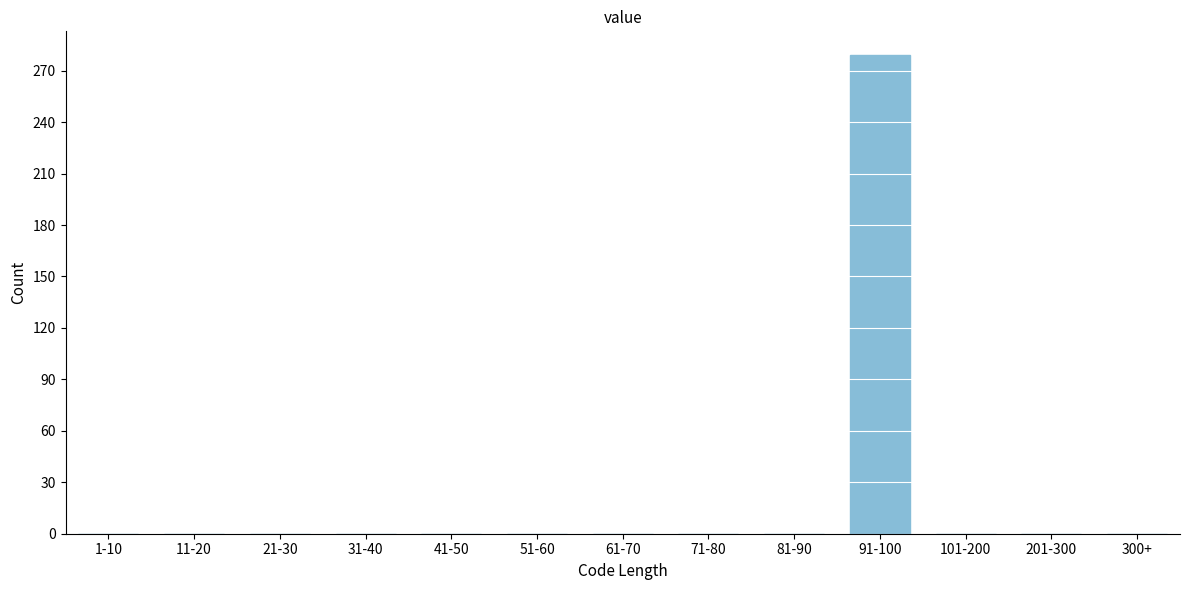

Reading right to left, extract all data points from this chart.

300+=0	201-300=0	101-200=0	91-100=279	81-90=0	71-80=0	61-70=0	51-60=0	41-50=0	31-40=0	21-30=0	11-20=0	1-10=0